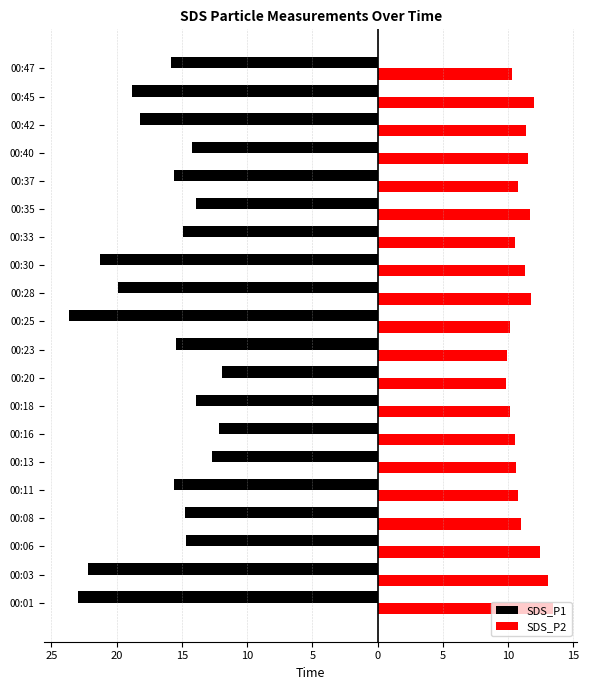

Reading left to right, extract all data points from this chart.

SDS_P1: -23.0	-22.2	-14.7	-14.8	-15.6	-12.7	-12.1	-13.9	-11.9	-15.4	-23.7	-19.9	-21.2	-14.9	-13.9	-15.6	-14.2	-18.2	-18.8	-15.8
SDS_P2: 13.4	13.1	12.4	11.0	10.8	10.6	10.5	10.2	9.8	9.9	10.2	11.7	11.3	10.6	11.7	10.8	11.5	11.4	12.0	10.3